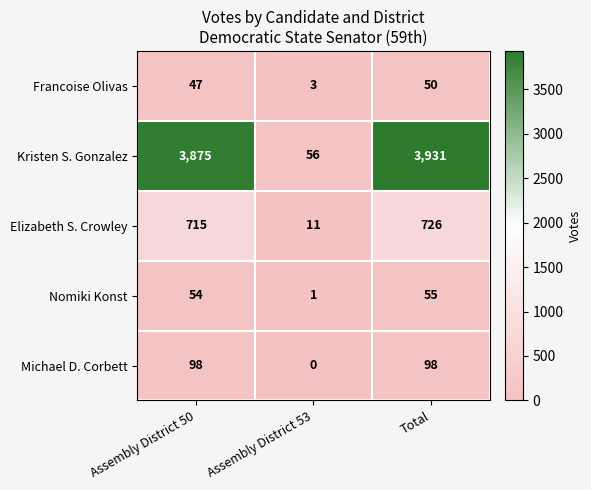

Which series has the widest spread of values?

Kristen S. Gonzalez